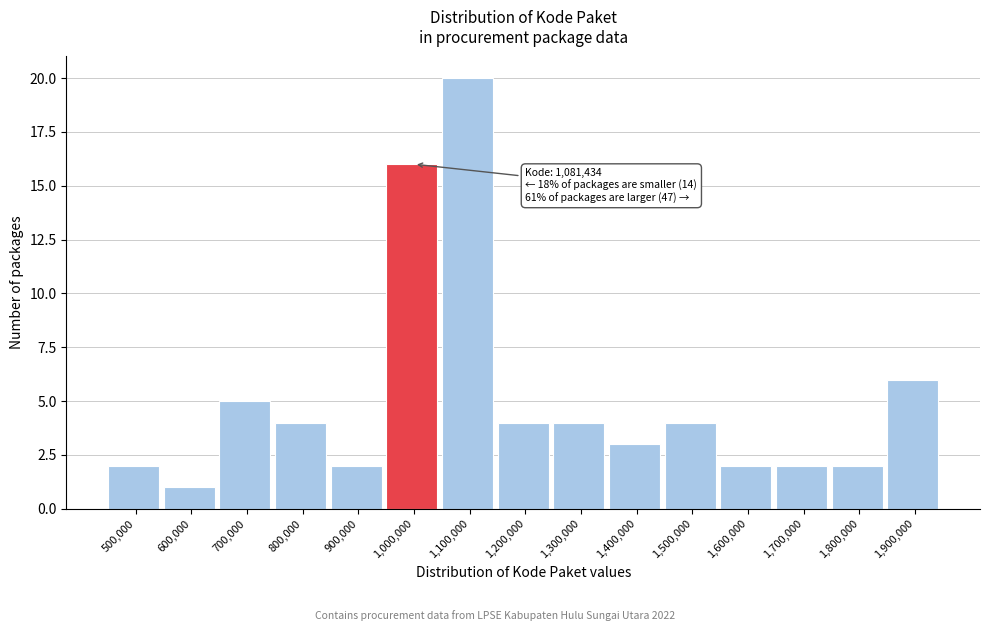

Reading right to left, extract all data points from this chart.

1,900,000=6	1,800,000=2	1,700,000=2	1,600,000=2	1,500,000=4	1,400,000=3	1,300,000=4	1,200,000=4	1,100,000=20	1,000,000=16	900,000=2	800,000=4	700,000=5	600,000=1	500,000=2